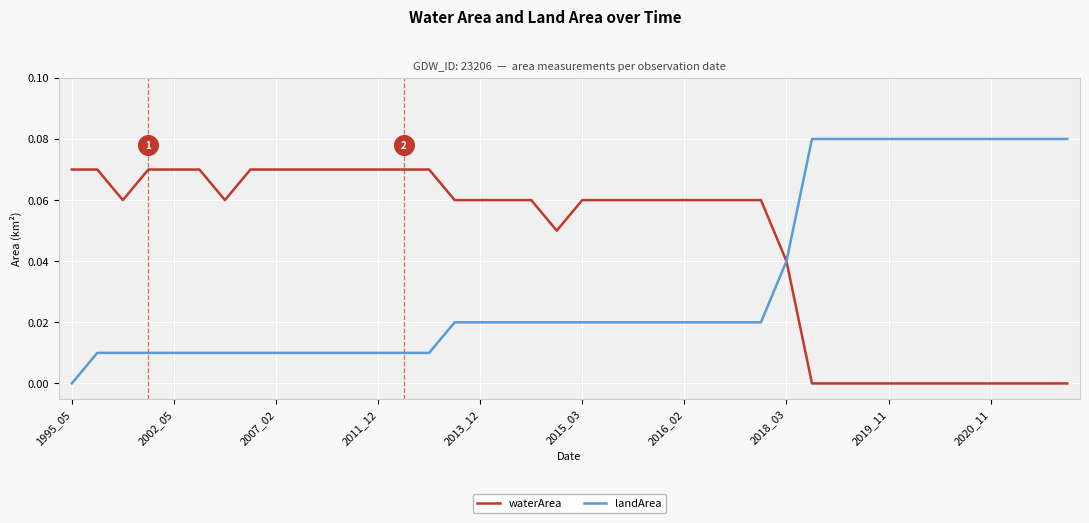

Which series has the largest total across all categories?

waterArea